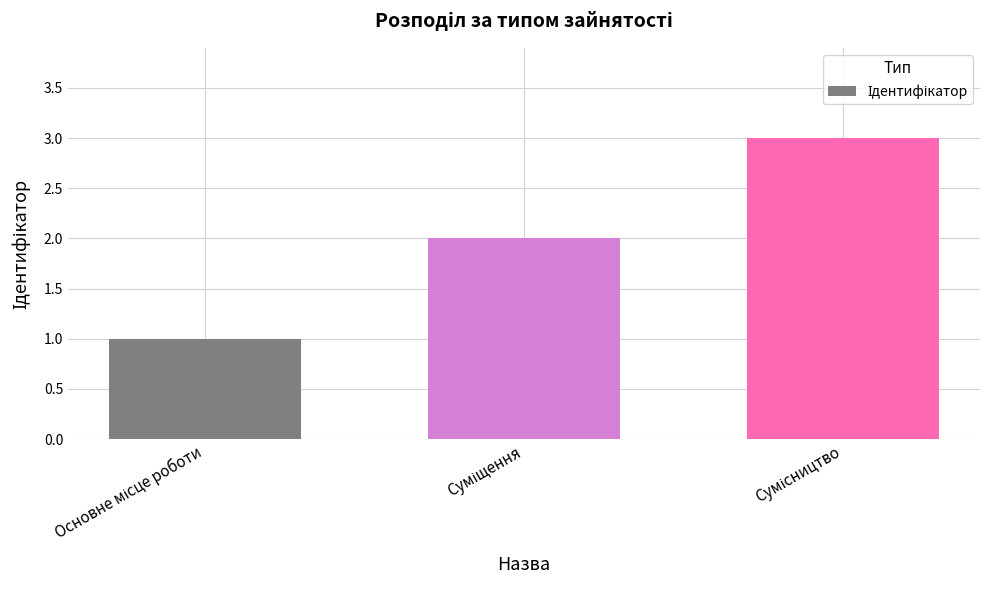

What is the greatest value displayed?

3